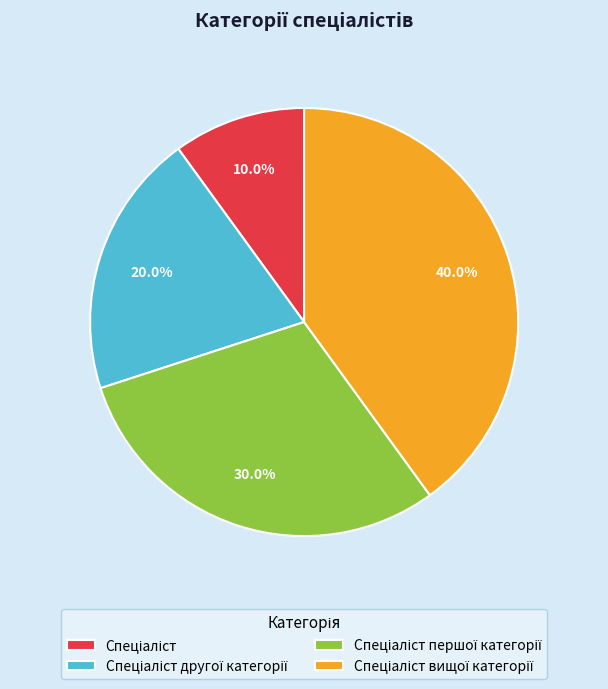

Is there any slice that represents more than half of the pie?

No